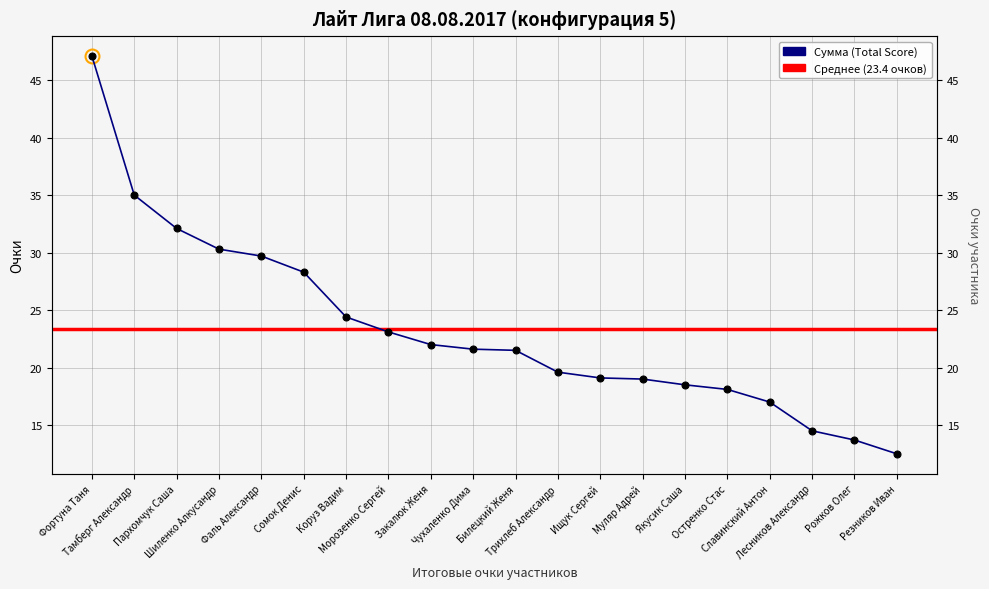

What is the label of the 4th point from the left?

Шиленко Алкусандр